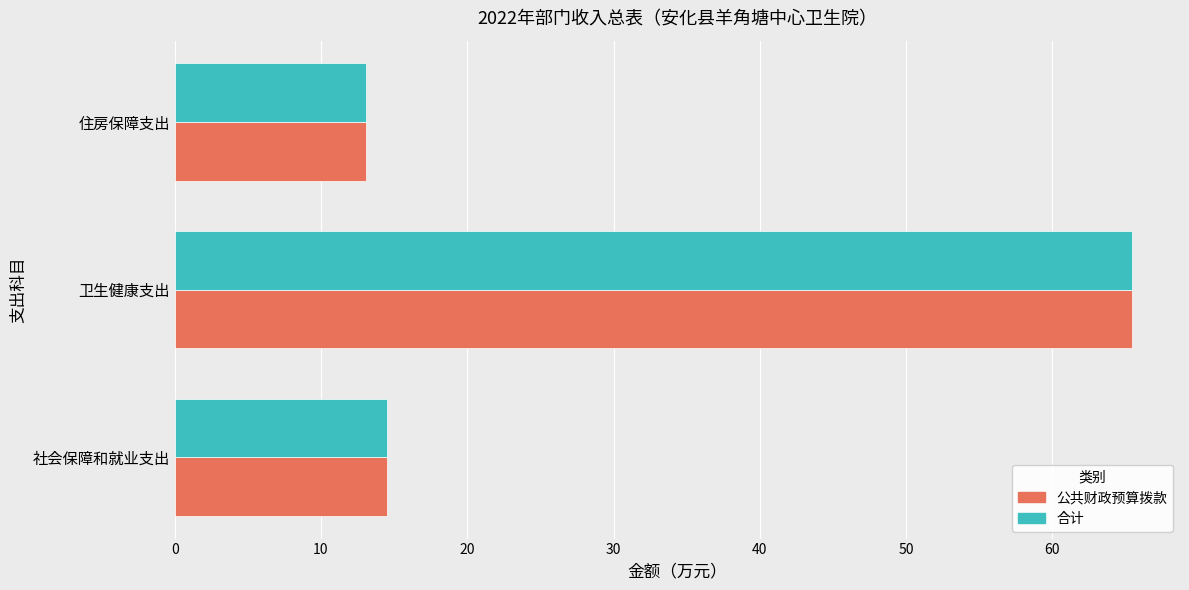

What is the greatest value displayed?

65.5